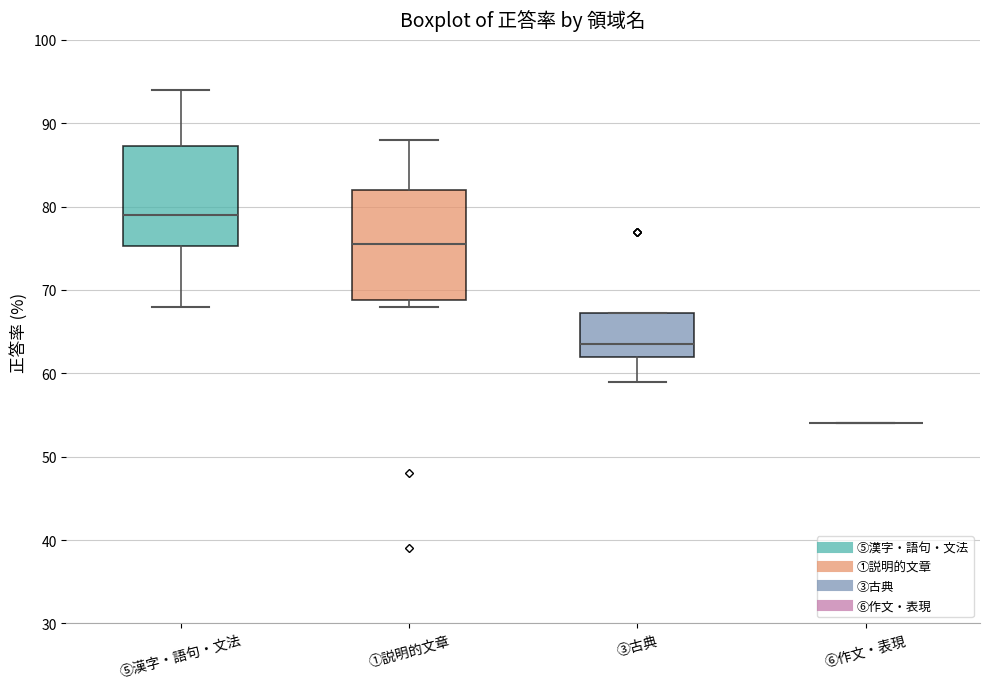

Reading left to right, read every box against the y-axis: the position of its median line, the range the box covers, and the ends of its whiskers. The values are not printed on the chart, so give them approximately, as read against the axis.

⑤漢字・語句・文法: median 79, box 75 to 87, whiskers 68 to 94
①説明的文章: median 76, box 69 to 82, whiskers 68 to 88
③古典: median 64, box 62 to 67, whiskers 59 to 67
⑥作文・表現: box collapsed to a line at 54, whiskers 54 to 54